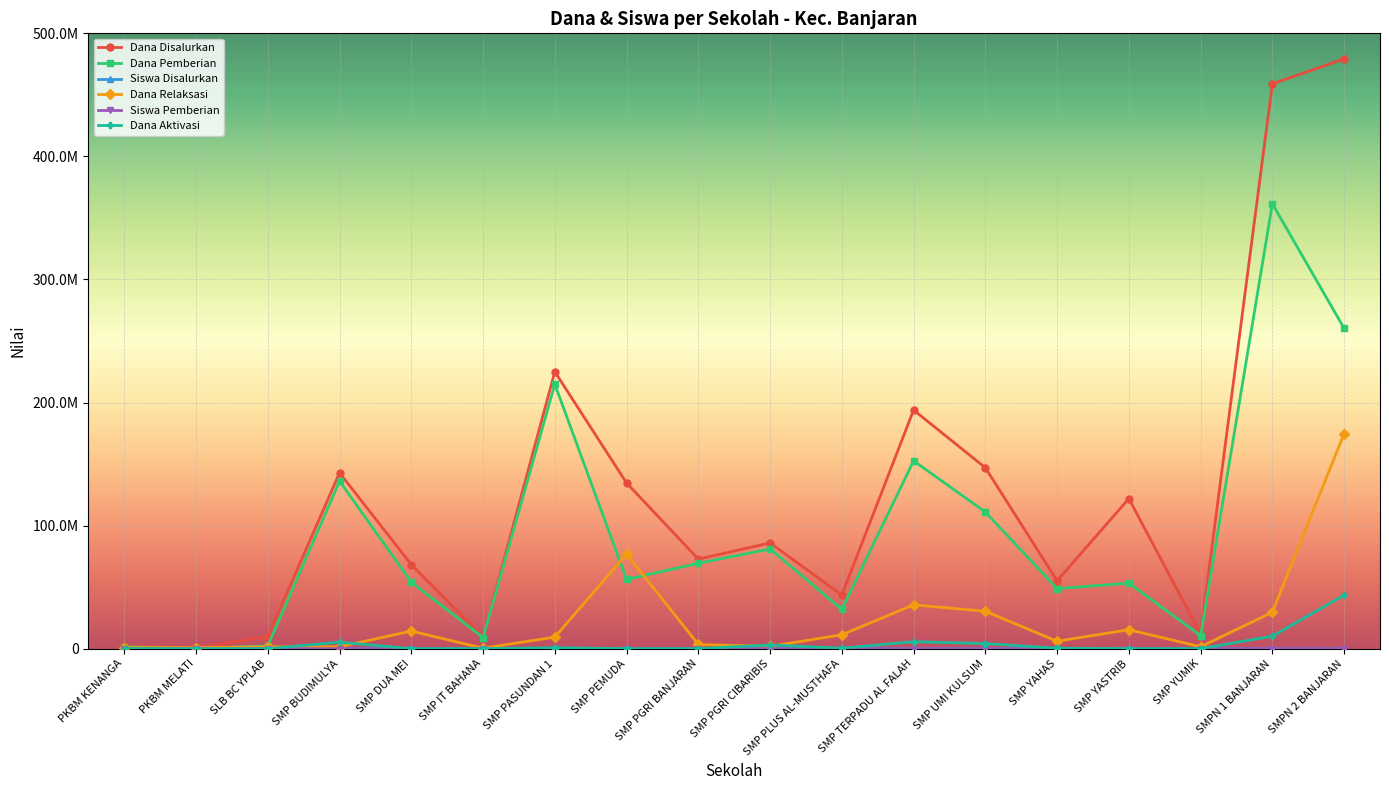

True or false: Siswa Pemberian and Dana Disalurkan intersect in this chart.

False